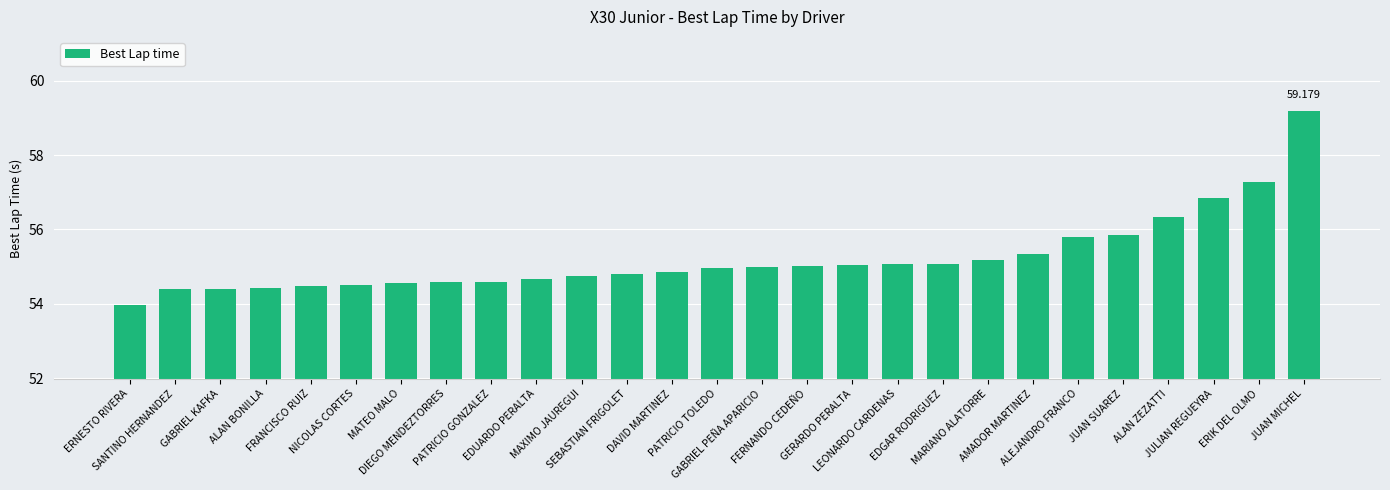

What position from the left is MATEO MALO?

7